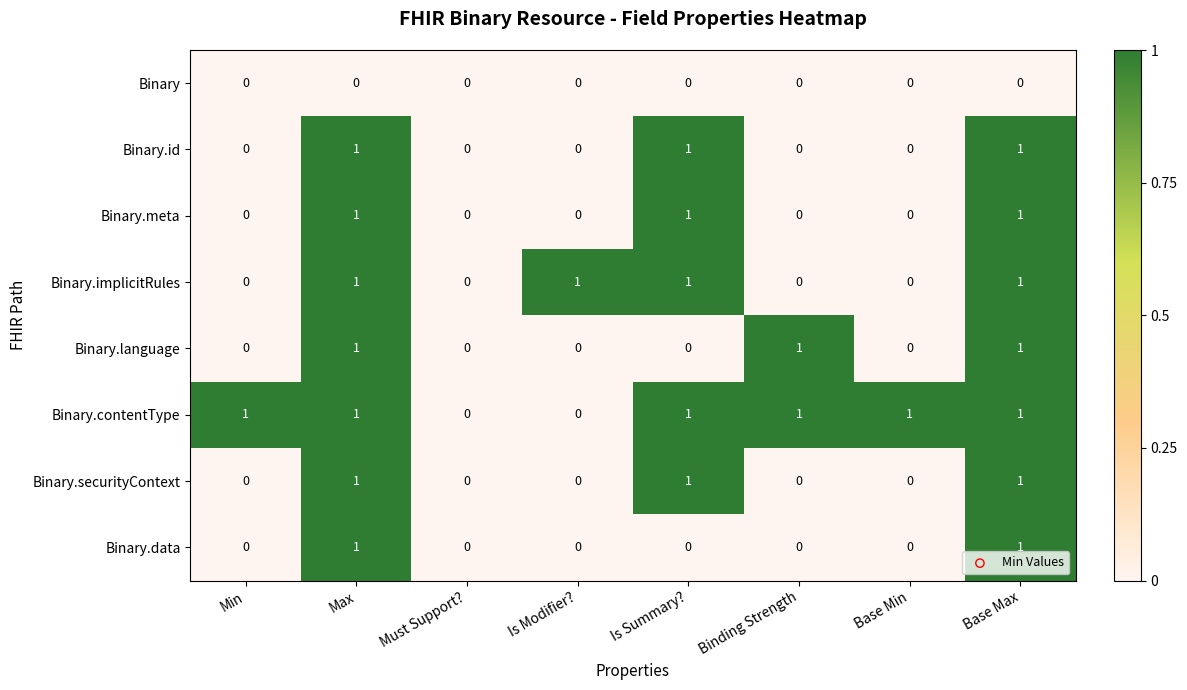

True or false: Binary.contentType has a value of 0 at Max.

False